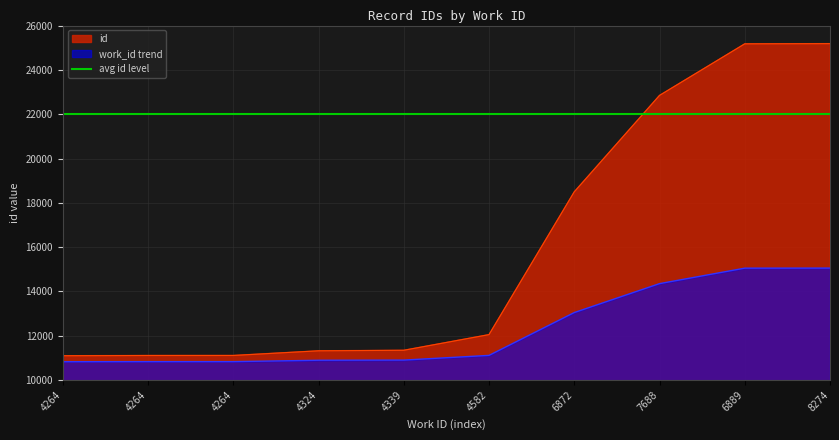

What is the label of the 10th point from the right?

4264